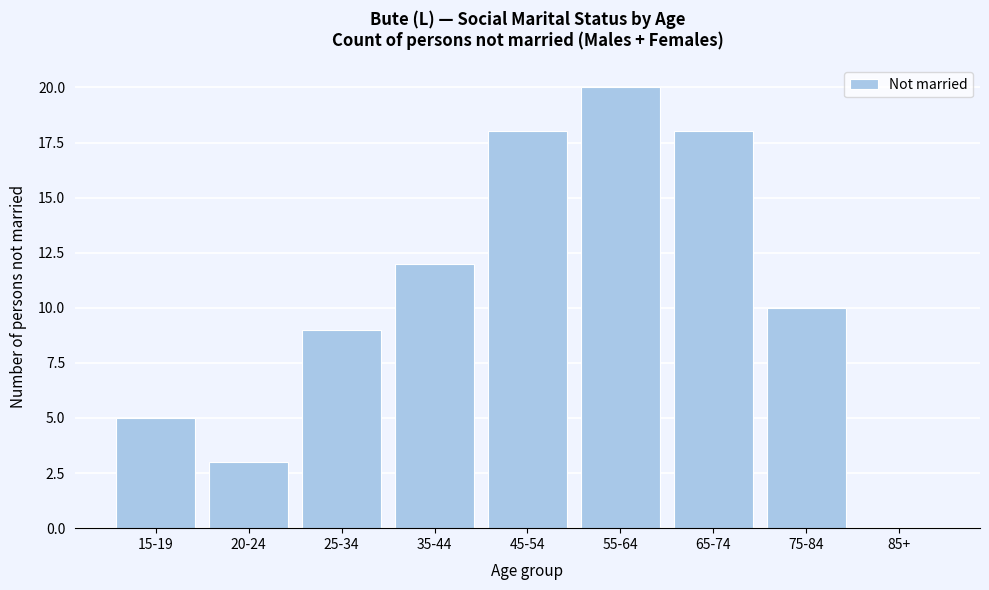

Reading left to right, transcribe all the data shown in this chart.

15-19=5	20-24=3	25-34=9	35-44=12	45-54=18	55-64=20	65-74=18	75-84=10	85+=0